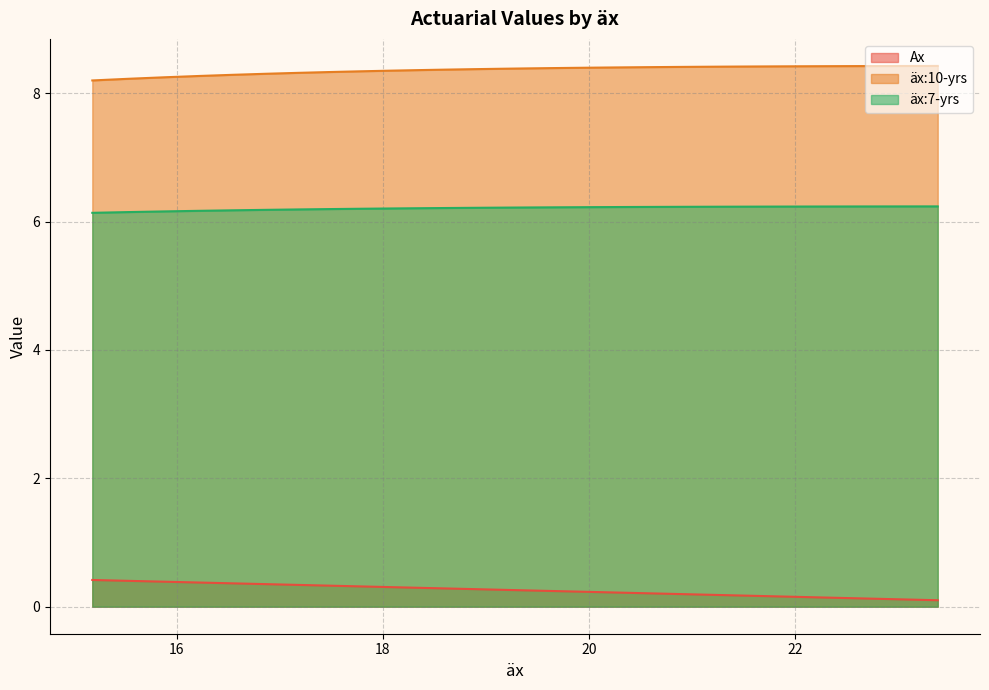

What is the value of the Ax point at the 29th from the left?

0.3